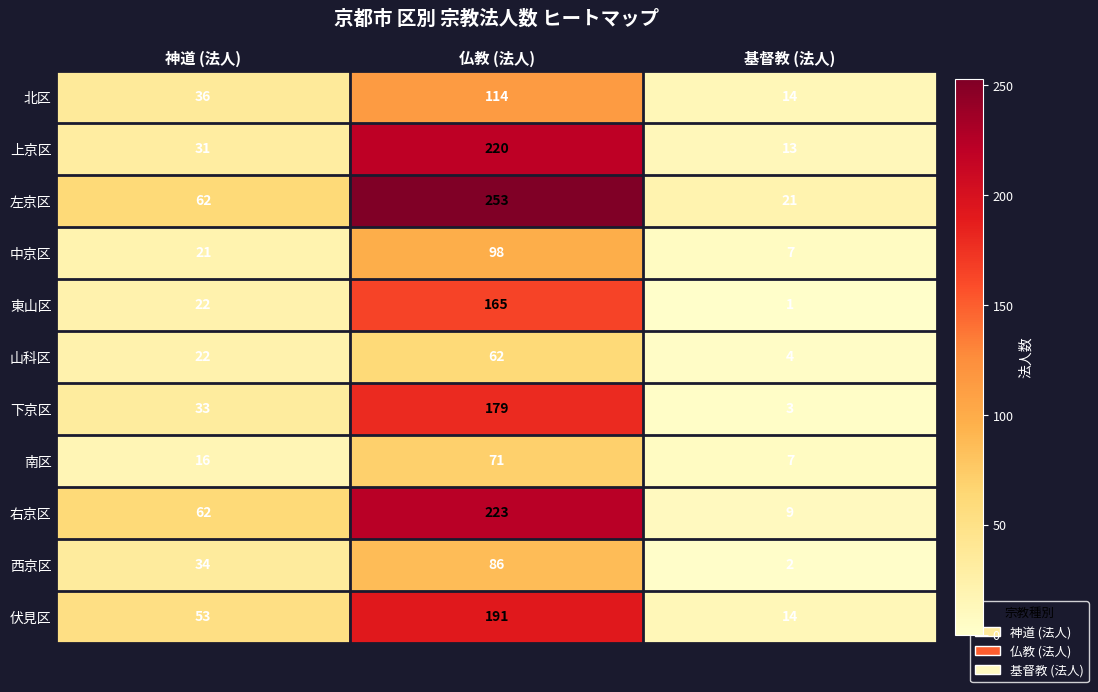

Between 神道 (法人) and 仏教 (法人), which series saw the biggest shift?

左京区